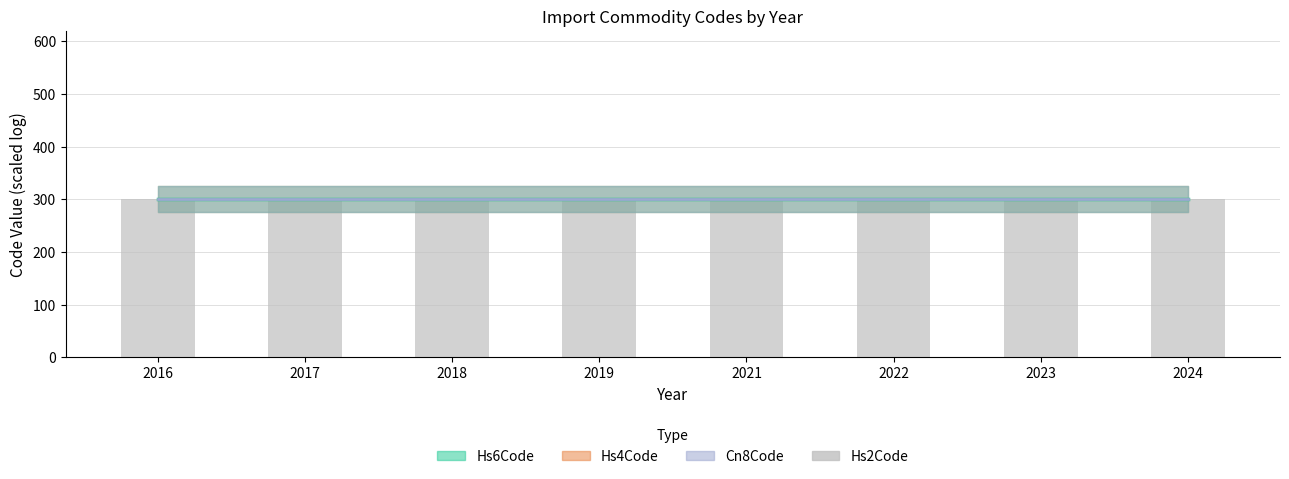

Which category has the highest value across all series?

2016